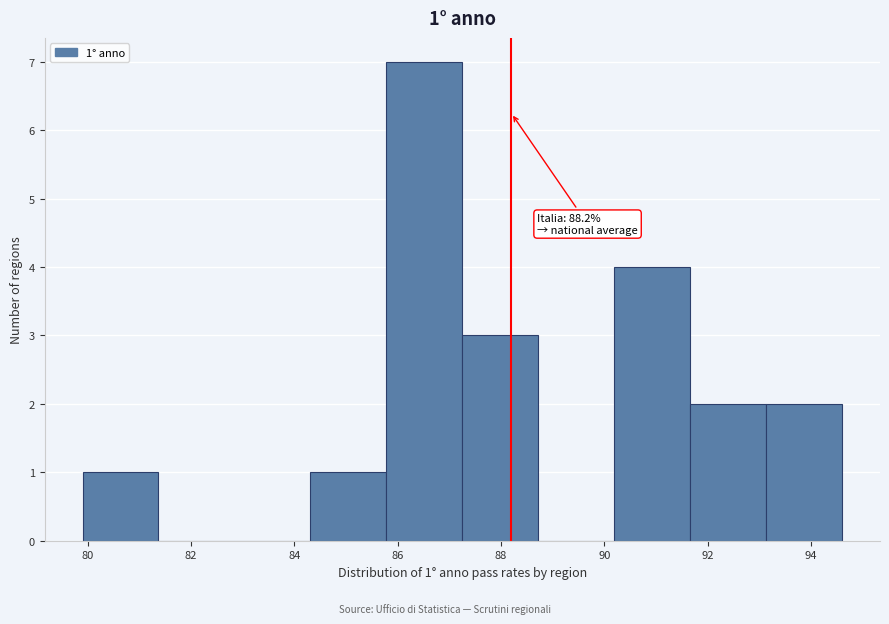

Over which range of the x-axis is the bar tallest?

85.8 to 87.2